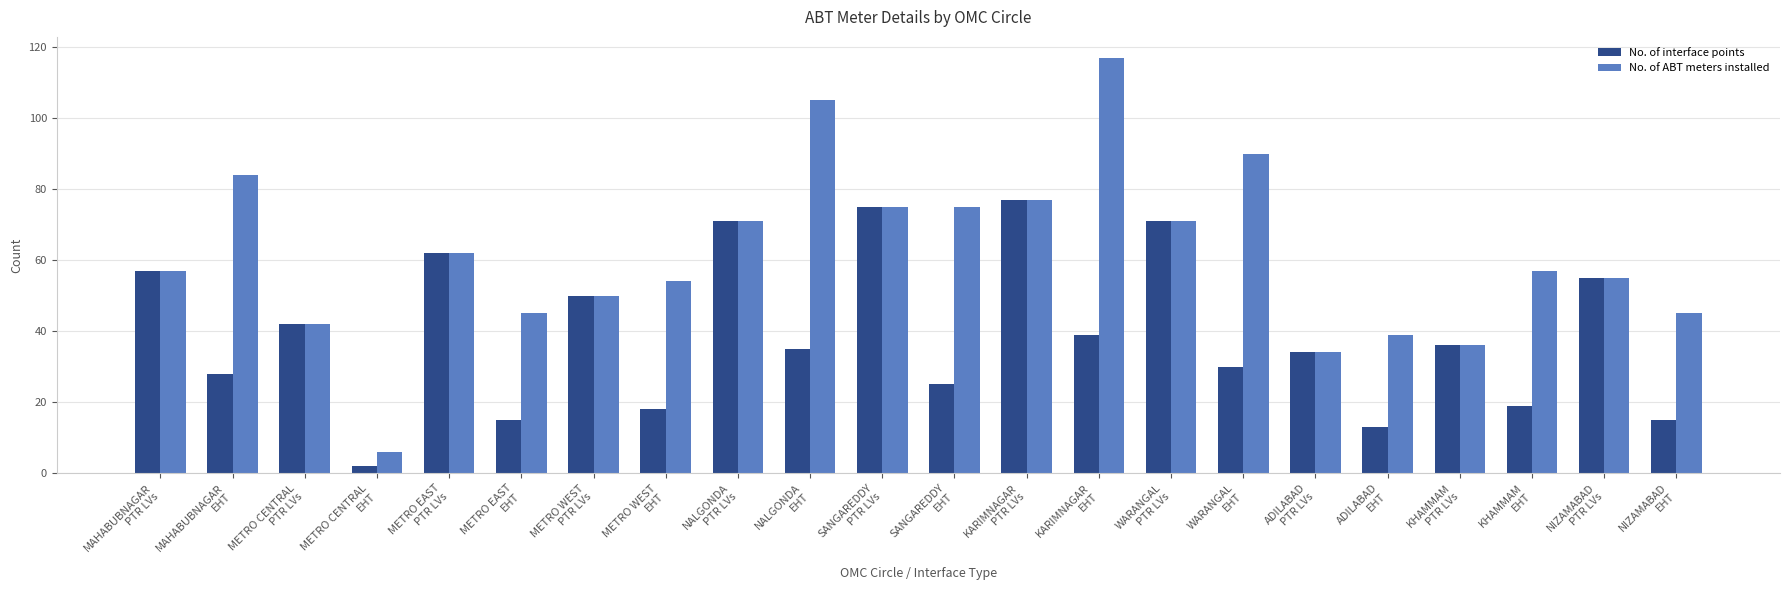

What is the value of the No. of interface points bar at the 6th from the left?

15